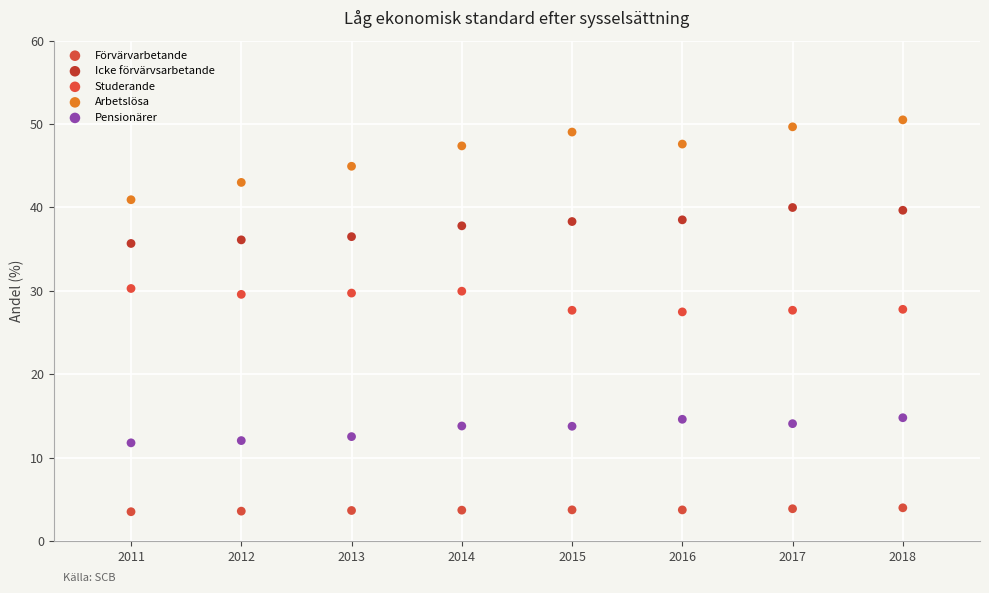

Across all data points, what is the range of X values (max minus min)?

7.0